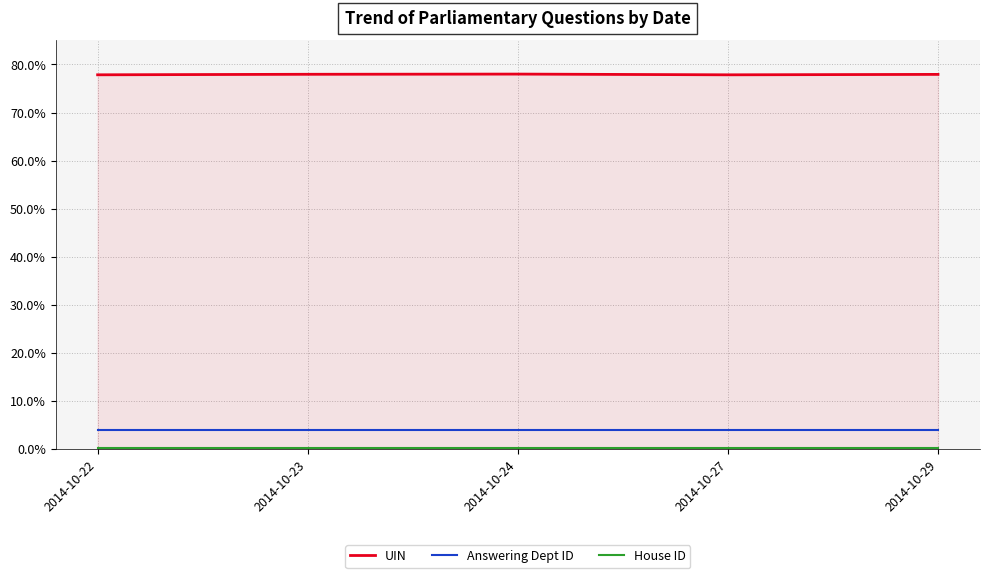

Which series has the largest total across all categories?

UIN